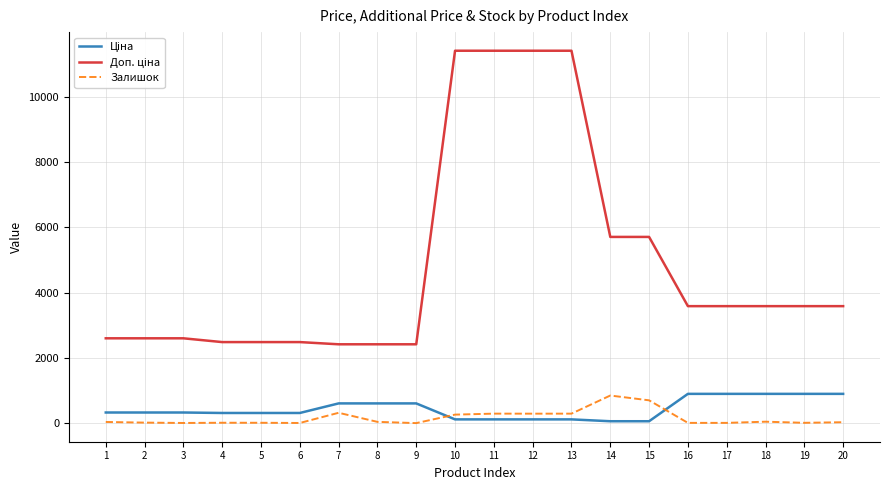

How many lines are shown in the chart?

3